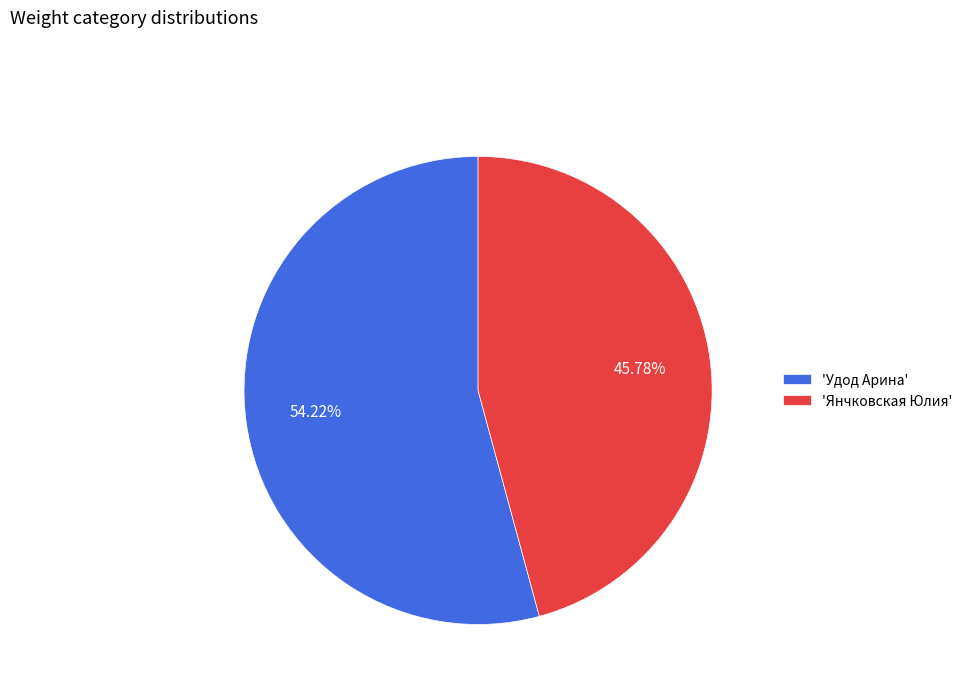

Count the number of slices in the pie.

2